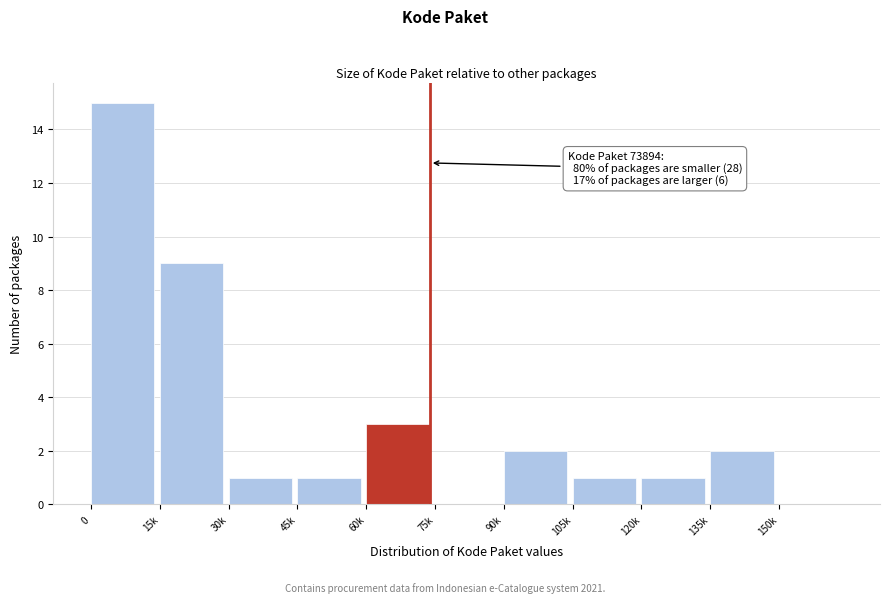

Reading right to left, list all the values displayed in this chart.

150k=0	135k=2	120k=1	105k=1	90k=2	75k=0	60k=3	45k=1	30k=1	15k=9	0=15